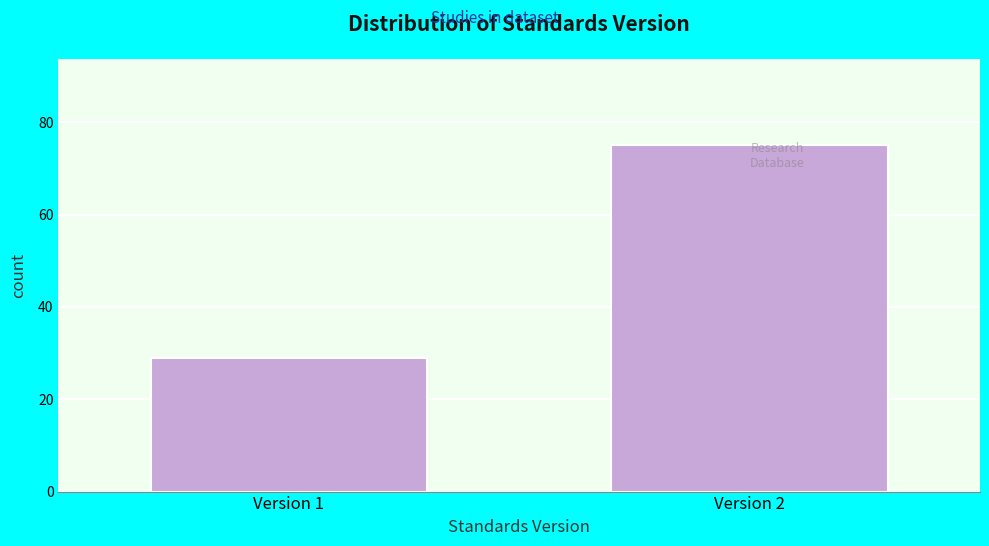

Reading left to right, list all the values displayed in this chart.

Version 1=29	Version 2=75